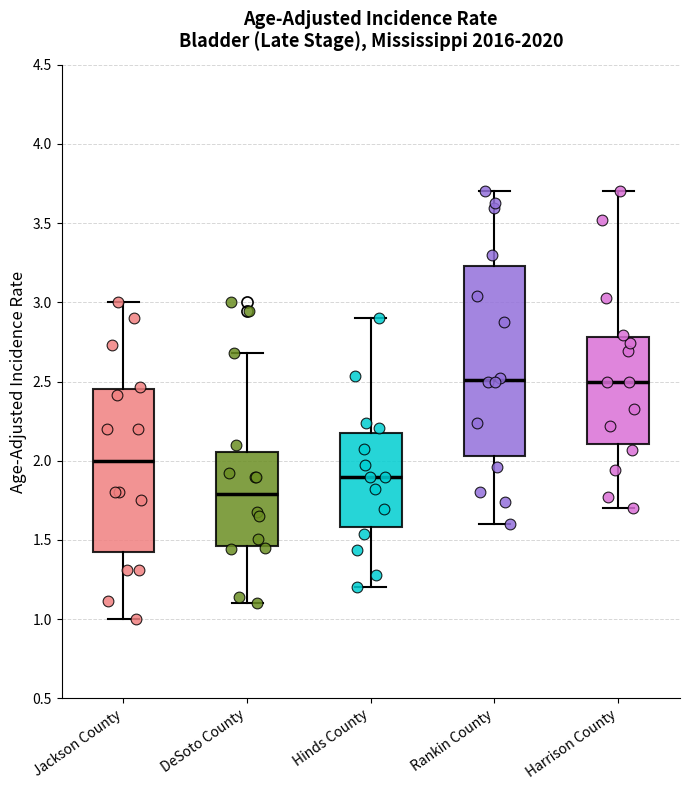

Where does the lower whisker of the box for DeSoto County end on the y-axis? The values are not printed on the chart, so give them approximately, as read against the axis.

1.10